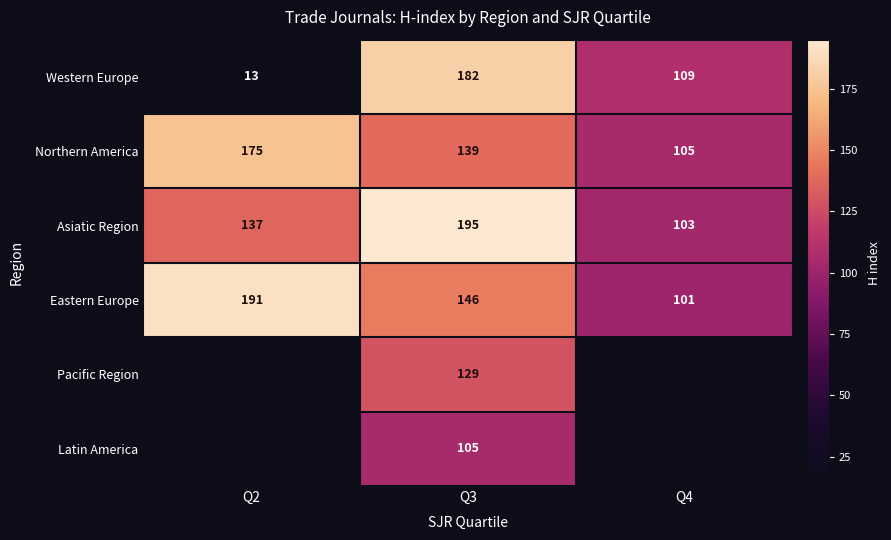

At which category does the chart reach its peak across all series?

Q3